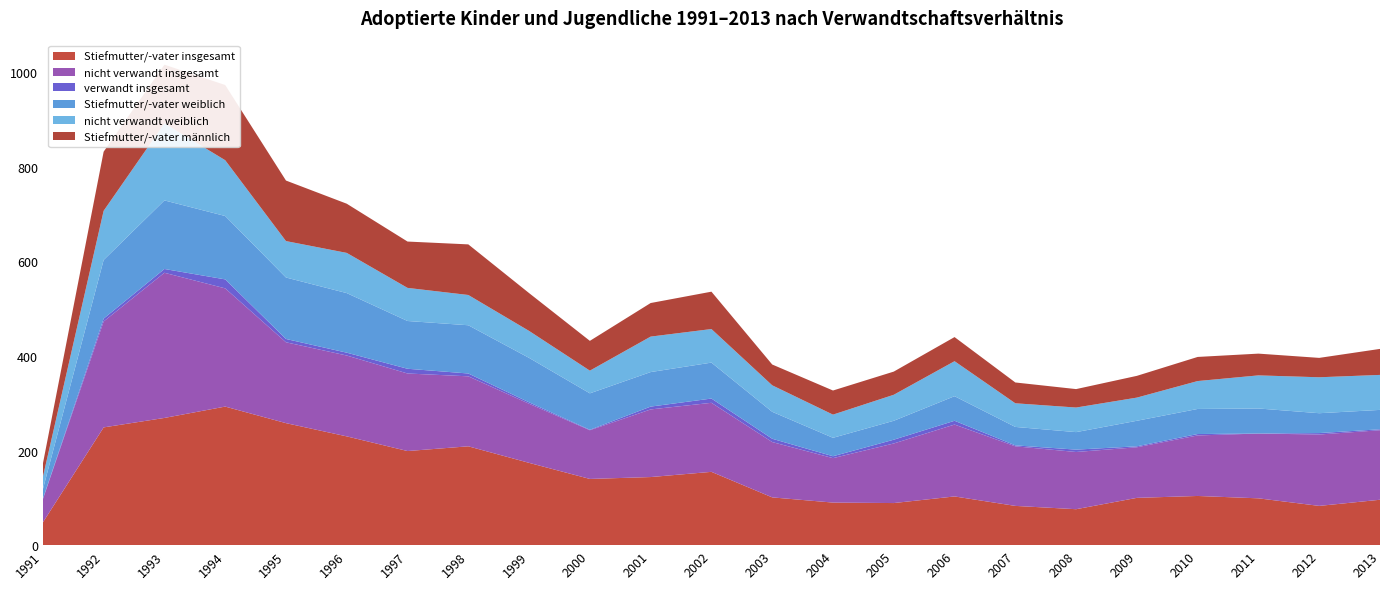

Reading right to left, transcribe all the data shown in this chart.

Stiefmutter/-vater insgesamt: 96	83	99	104	100	76	83	103	89	90	101	155	144	140	174	209	199	230	258	293	269	249	48
nicht verwandt insgesamt: 147	151	137	128	107	121	126	152	126	94	117	146	143	103	125	148	164	171	171	250	307	224	49
verwandt insgesamt: 2	3	0	3	2	5	2	8	8	4	7	9	6	1	3	6	10	6	7	19	8	6	1
Stiefmutter/-vater weiblich: 41	42	53	53	54	37	39	52	40	39	57	76	73	77	94	102	101	126	130	134	145	124	20
nicht verwandt weiblich: 74	76	70	59	49	52	50	74	55	49	56	71	75	48	57	64	70	85	77	118	163	104	26
Stiefmutter/-vater männlich: 55	41	46	51	46	39	44	51	49	51	44	79	71	63	80	107	98	104	128	159	124	125	28